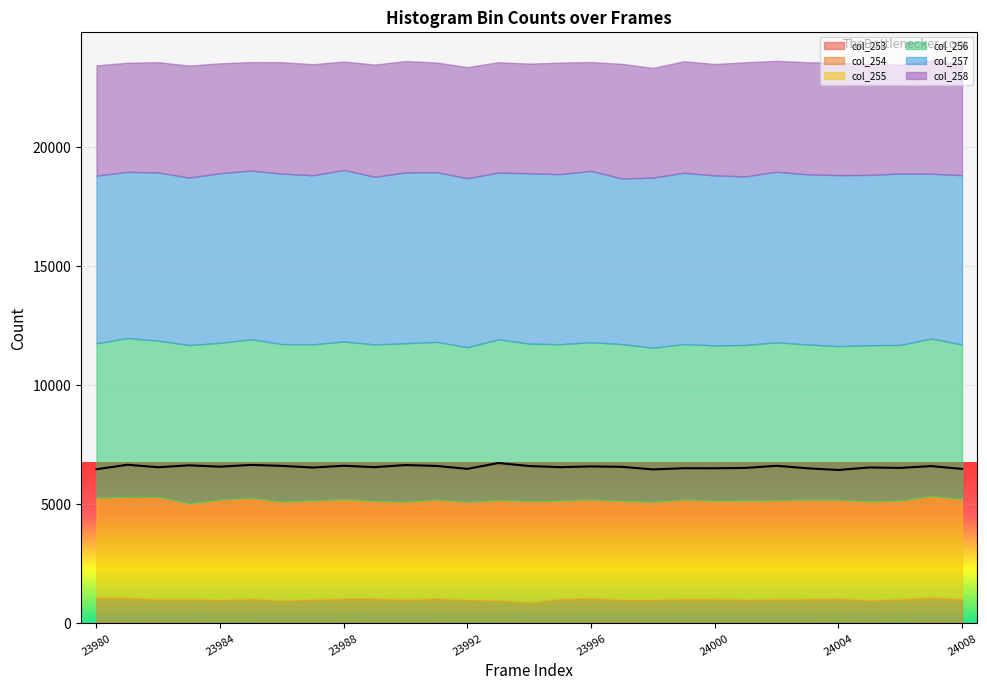

How many lines are shown in the chart?

6